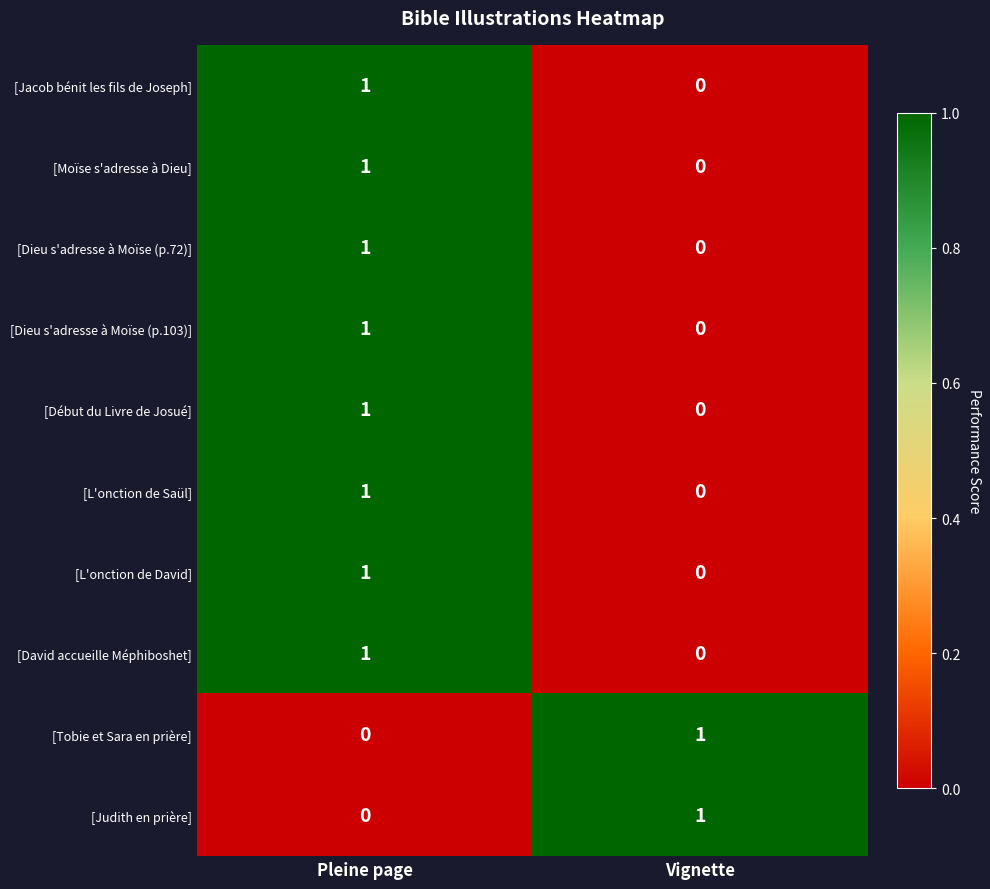

The [Dieu s'adresse à Moïse (p.103)] series shows 2 at Pleine page. True or false?

False